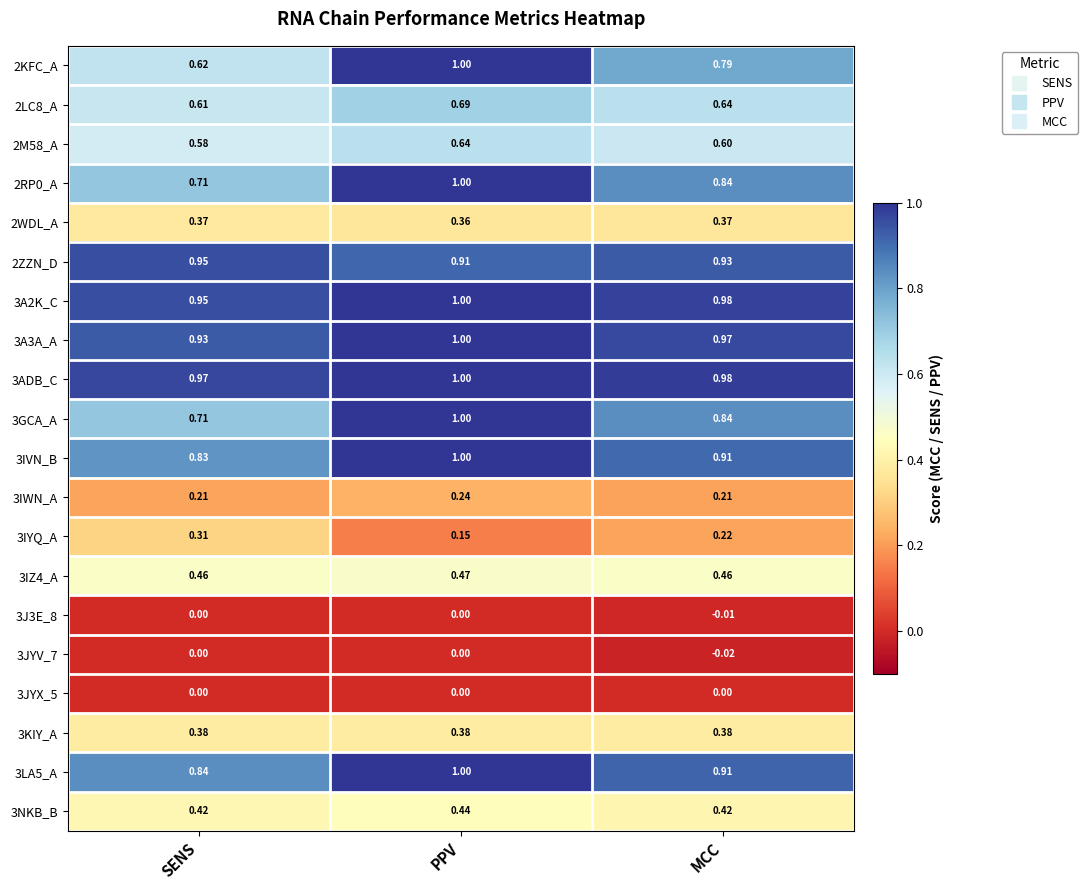

At which category is the sum across all series the highest?

PPV